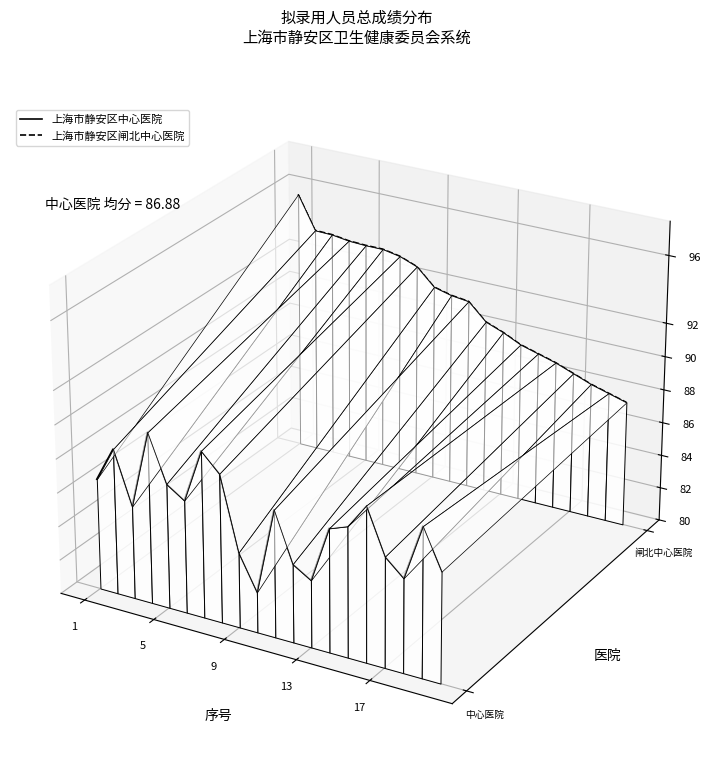

Which series changed the most between 1 and 17?

上海市静安区闸北中心医院